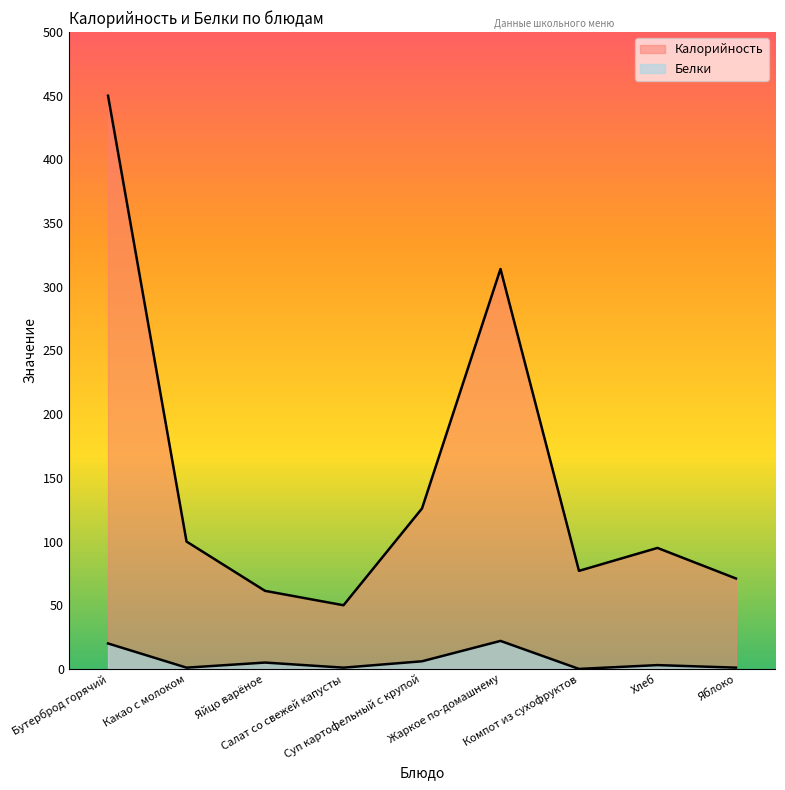

True or false: Калорийность and Белки cross at least once.

False